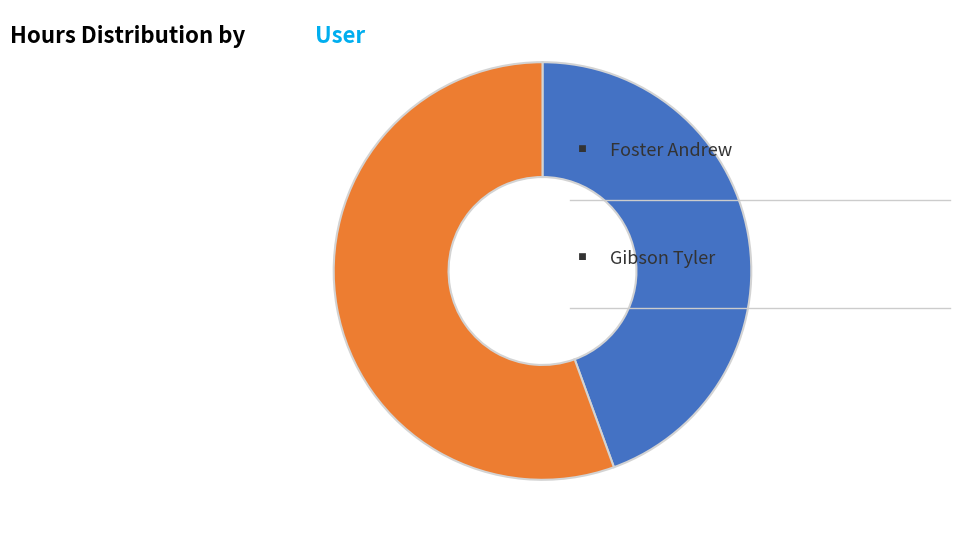

Does any single category account for the majority?

Yes